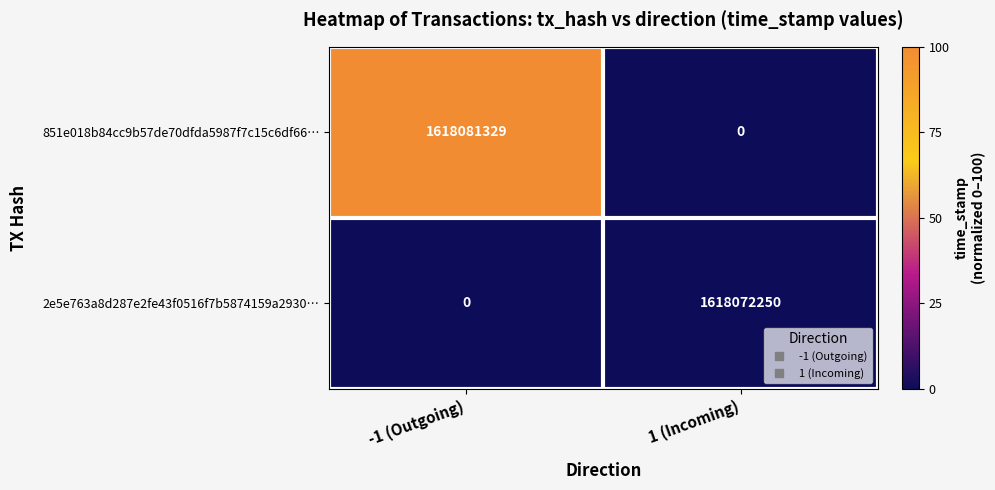

Reading left to right, extract all data points from this chart.

851e018b84cc9b57de70dfda5987f7c15c6df66…: -1 (Outgoing)=1618081329	1 (Incoming)=0
2e5e763a8d287e2fe43f0516f7b5874159a2930…: -1 (Outgoing)=0	1 (Incoming)=1618072250